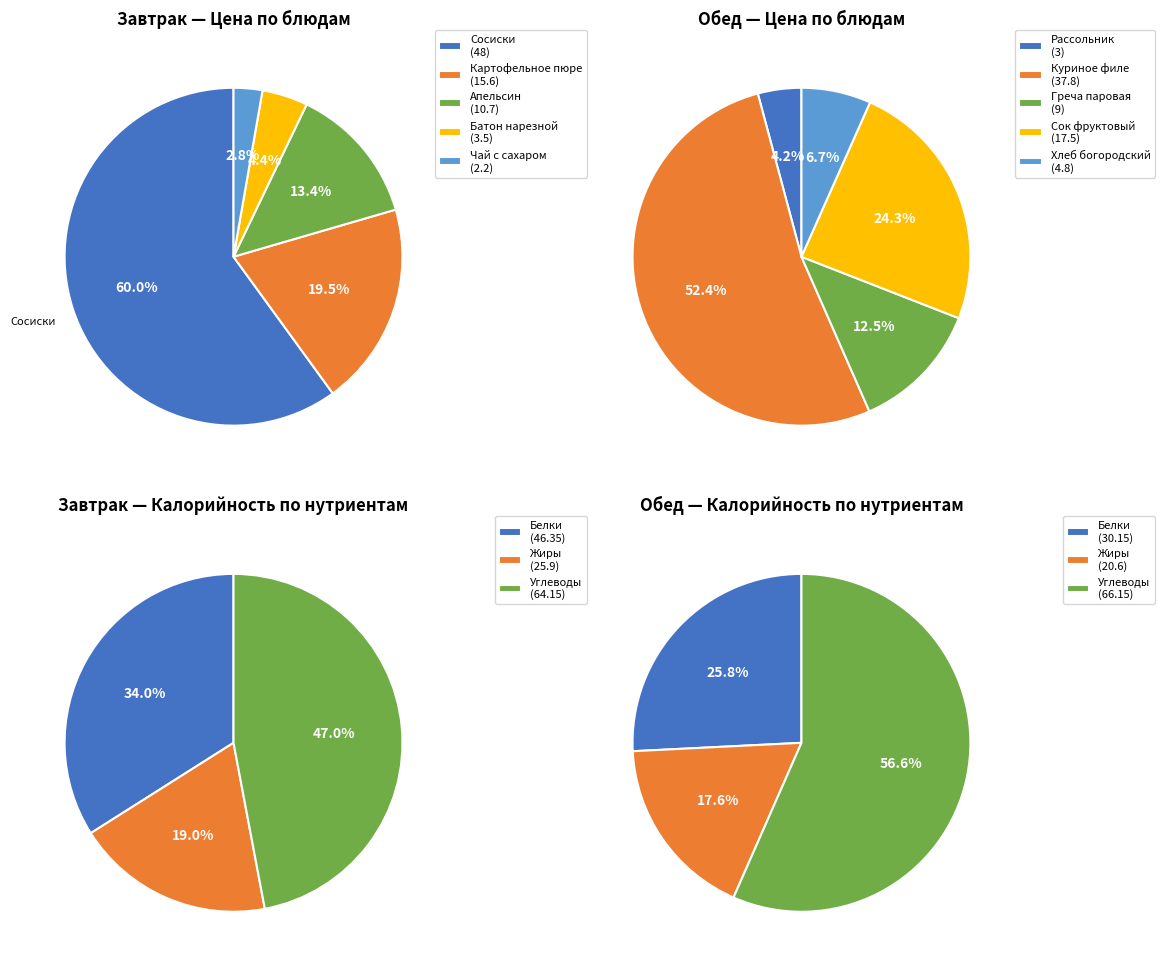

How much of the chart is everything except Цена?

89.1%